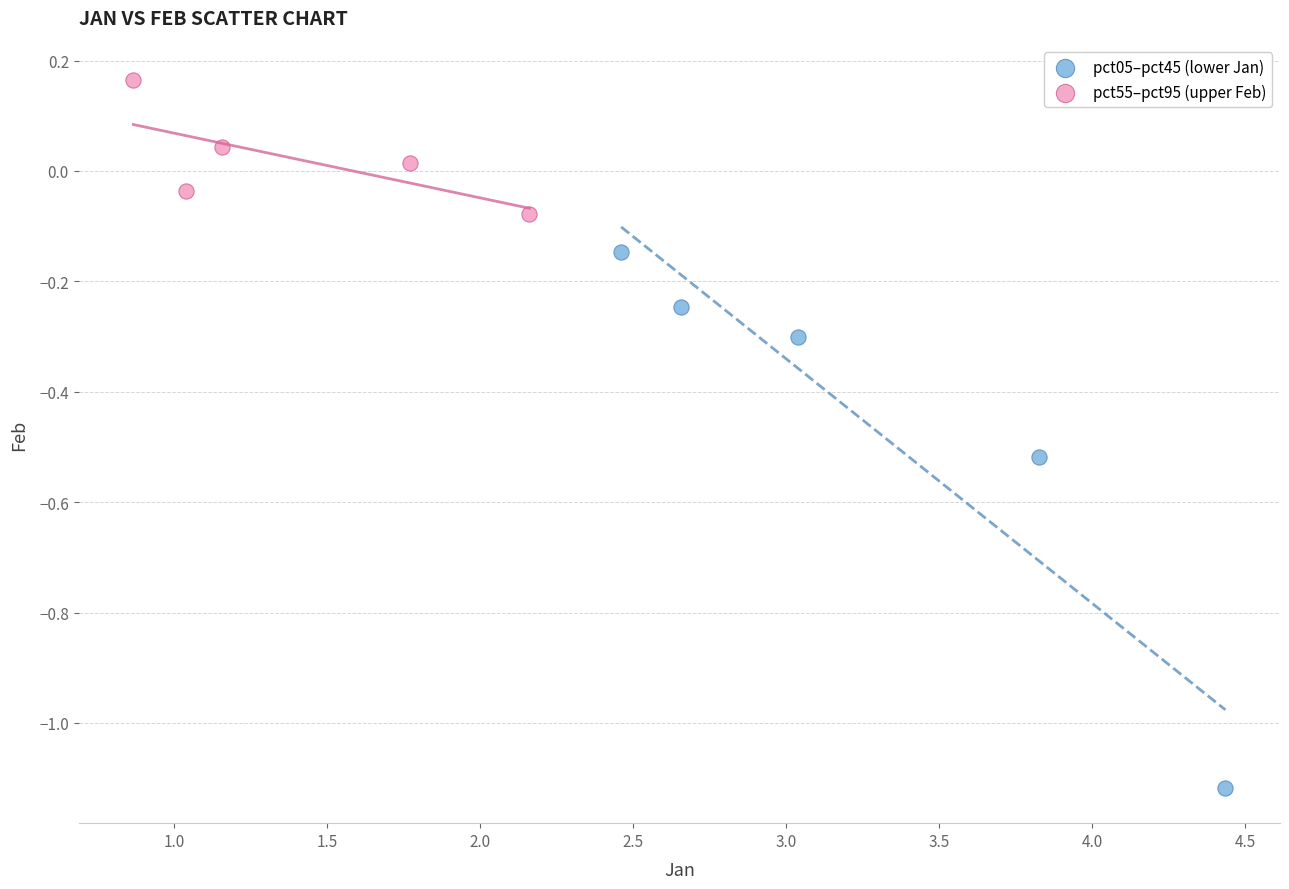

Which series reaches the maximum Y coordinate?

pct55–pct95 (upper Feb)